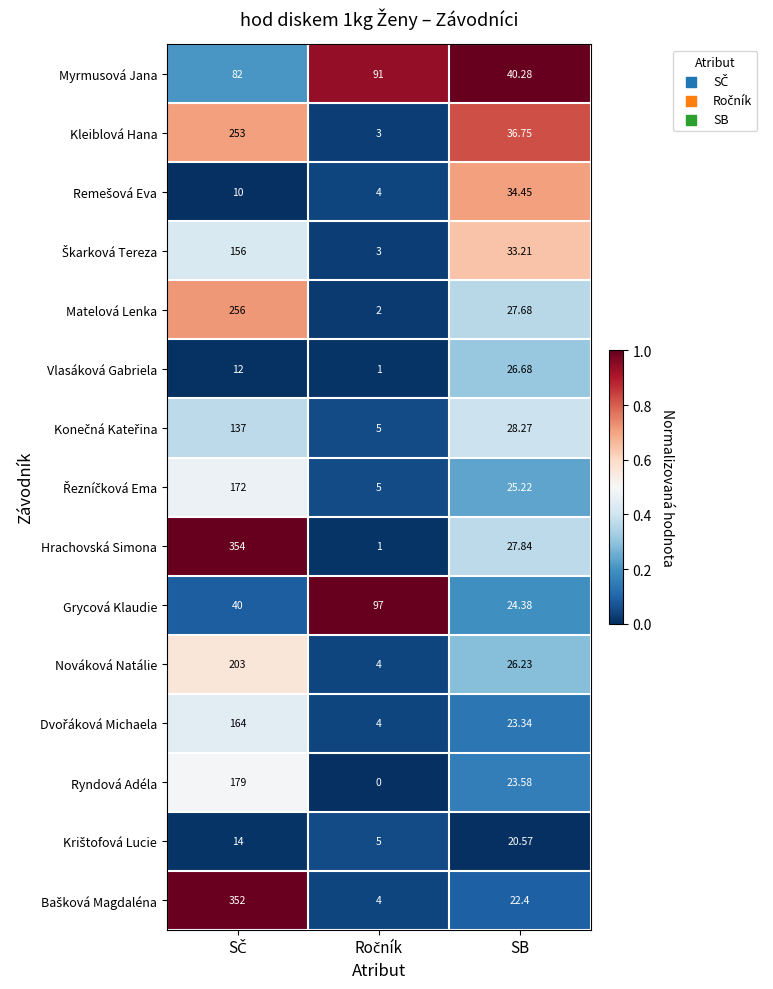

At which label is Hrachovská Simona closest to 177?

SB